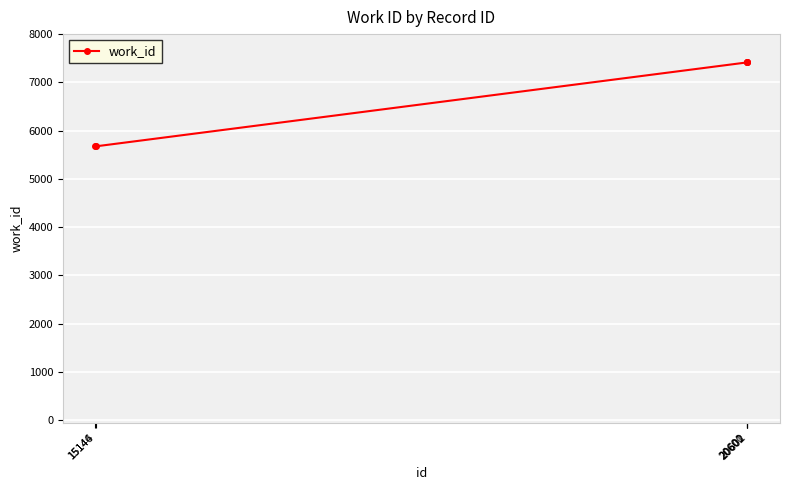

What is the difference between the second highest and minimum values?

1740